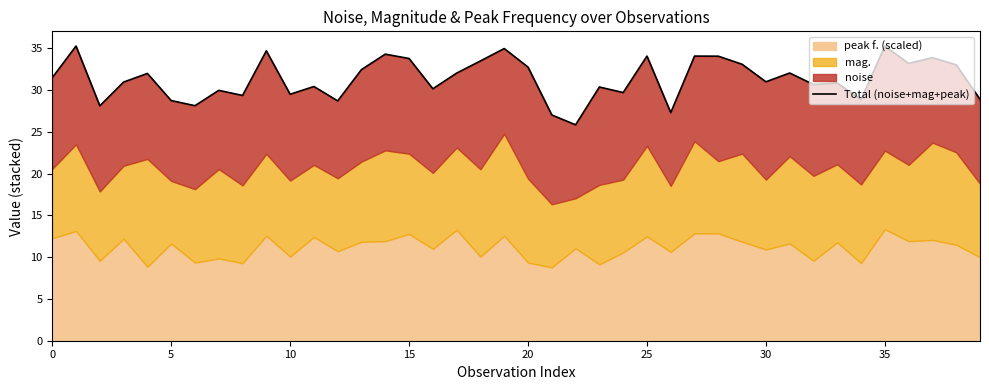

What is the difference between the second highest and minimum values?

9.4